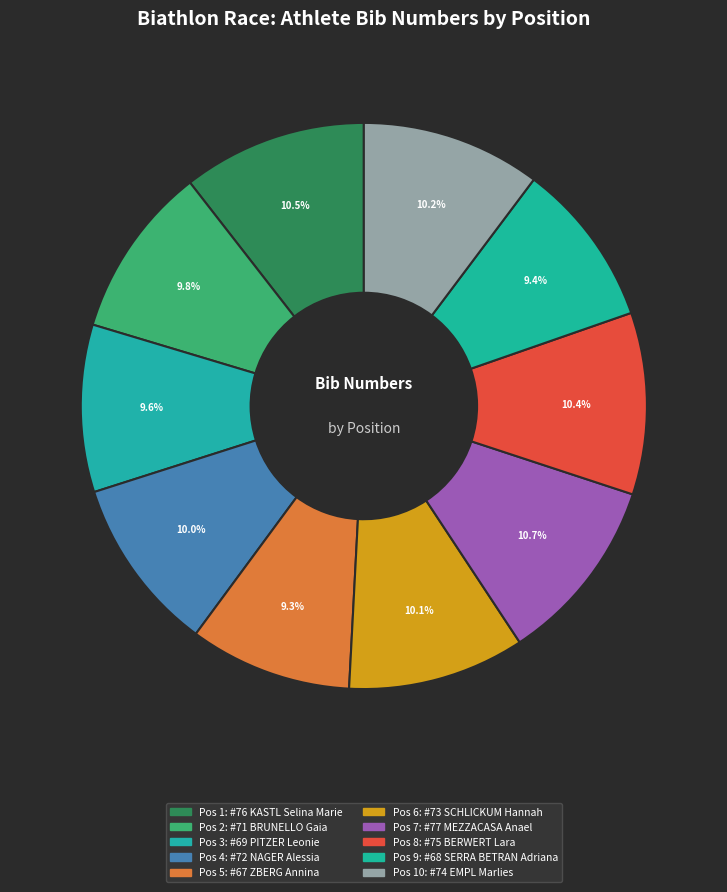

How many segments does this pie chart have?

10